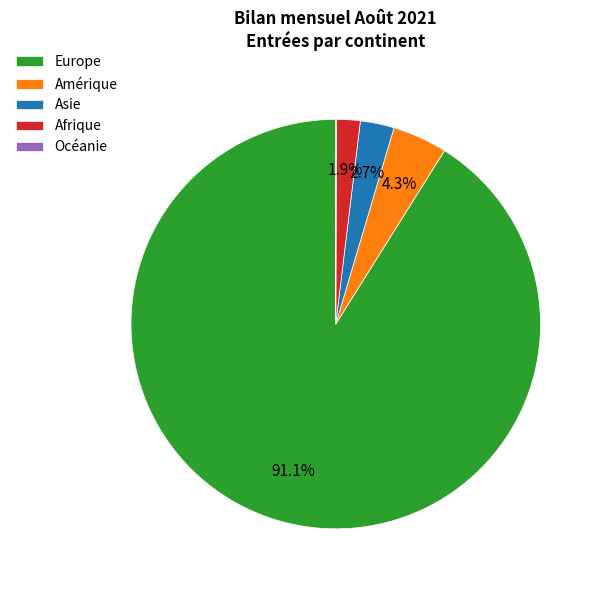

How much of the chart is everything except Afrique?

98.1%